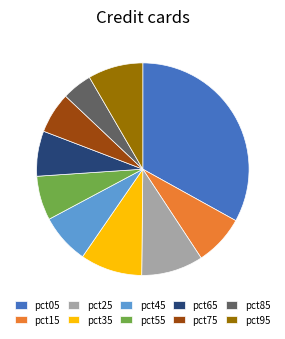

Is the sum of pct55 and pct95 greater than half?

No